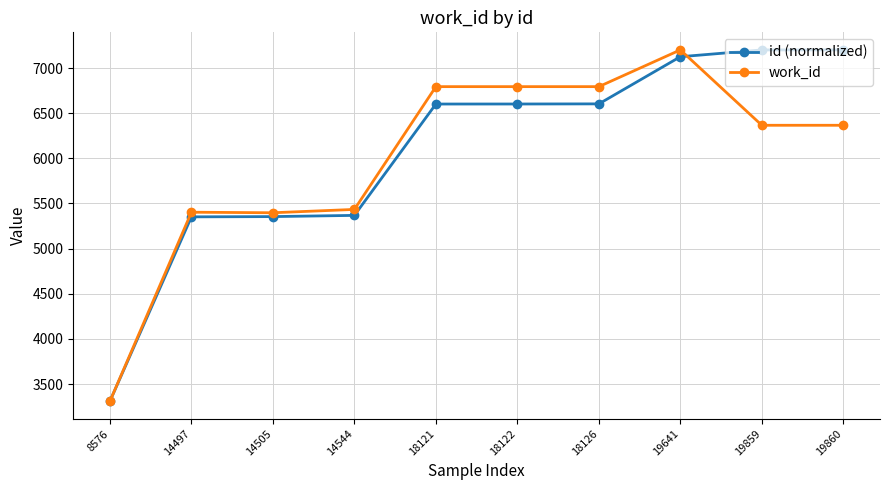

Which category has the lowest value in the id (normalized) series?

8576